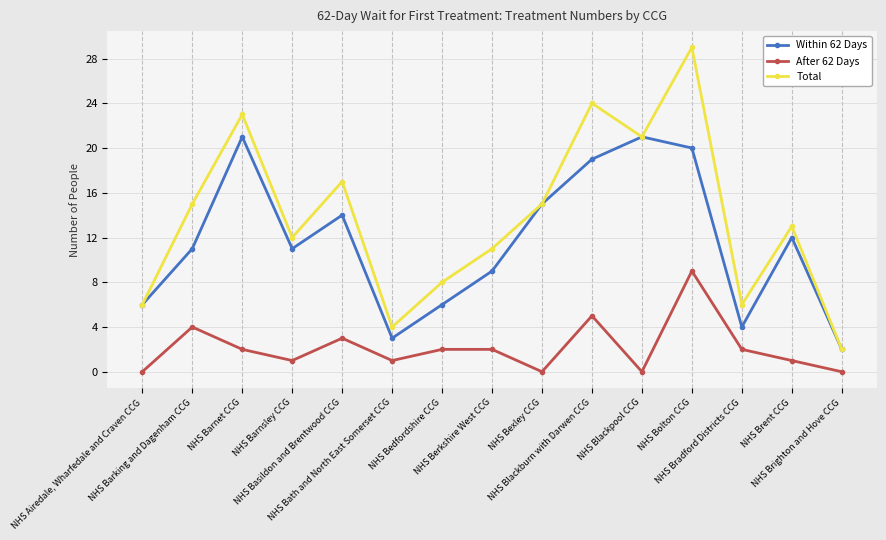

Rank the series by their average value, from highest to lowest.

Total, Within 62 Days, After 62 Days